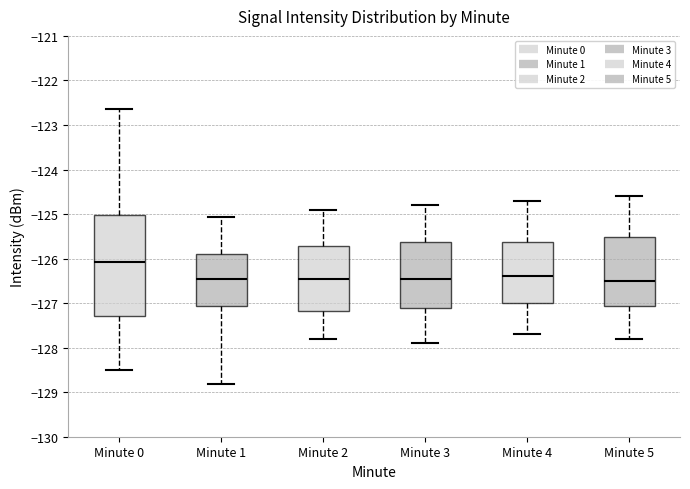

Where does the upper whisker of the box for Minute 5 end on the y-axis? The values are not printed on the chart, so give them approximately, as read against the axis.

-124.6